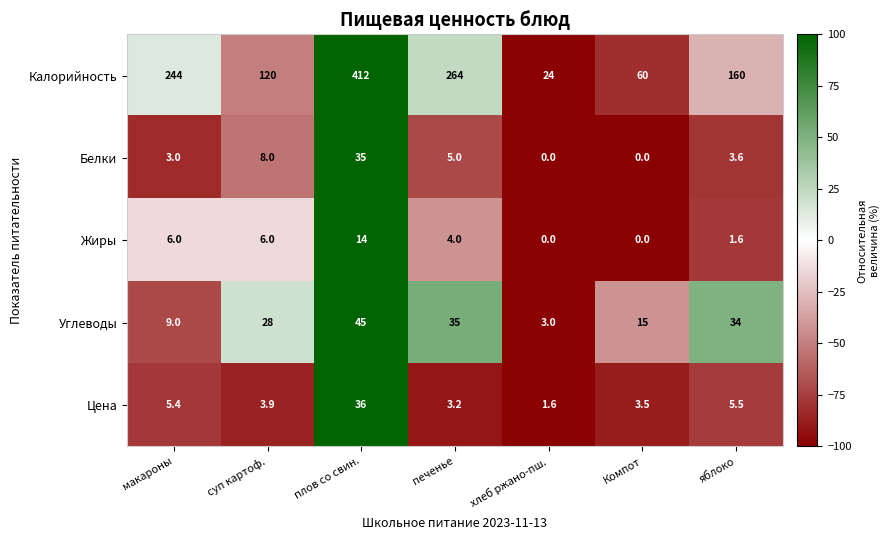

The Углеводы series shows 45.0 at плов со свин.. True or false?

True